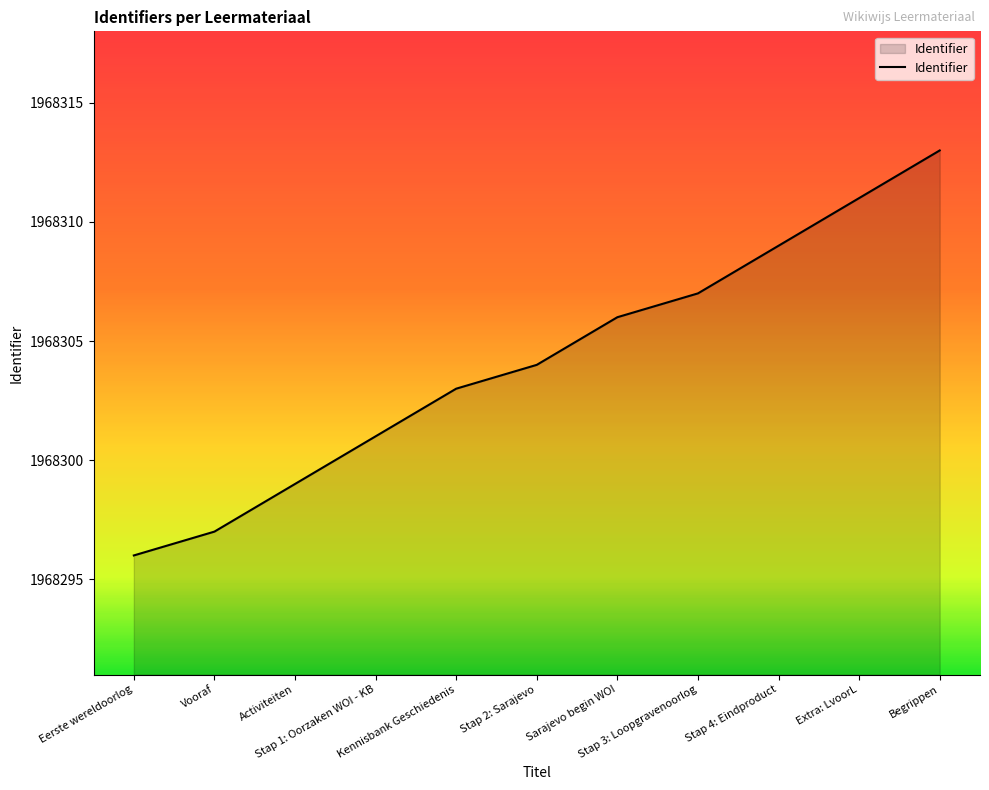

What is the difference between the maximum and minimum values?

17